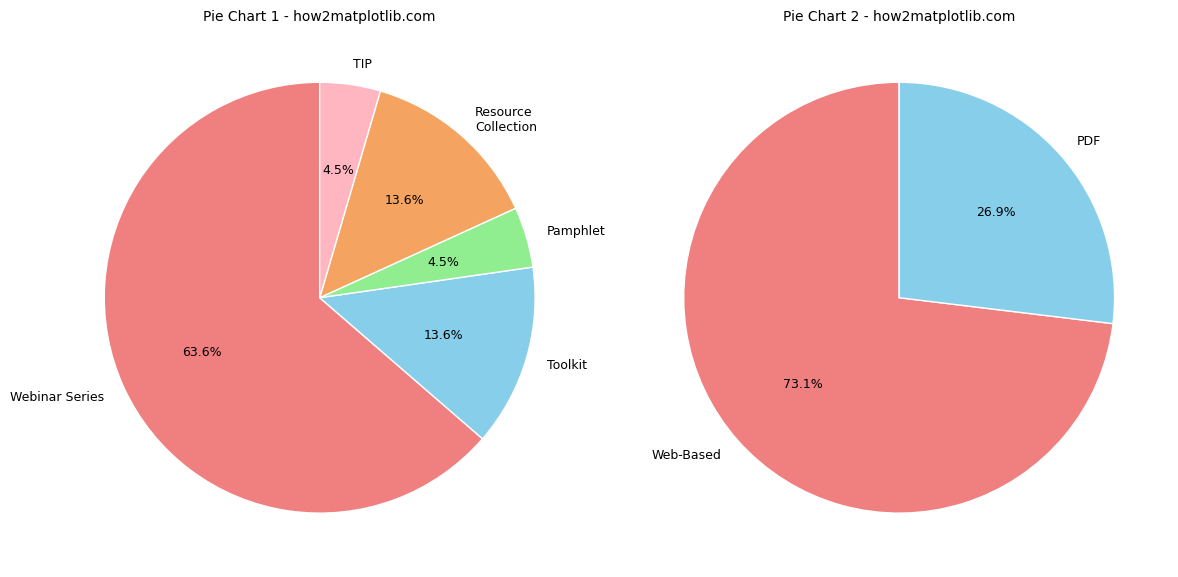

True or false: Webinar Series (2012) Screening accounts for 22% of the total.

False